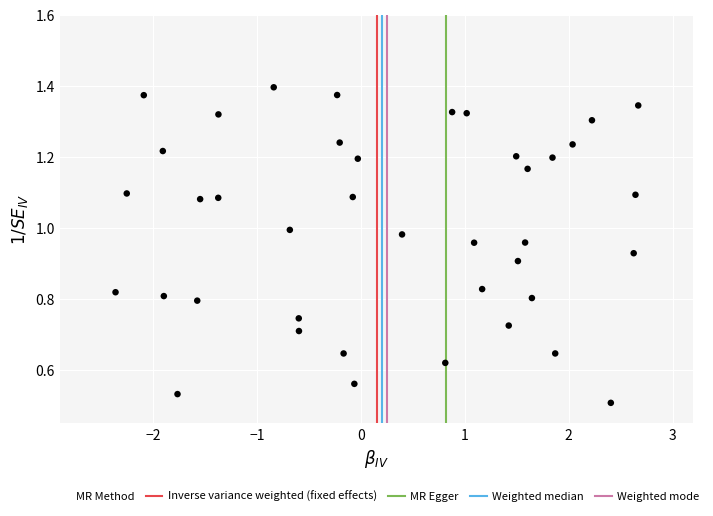

What is the range of X values (max minus min)?

5.0